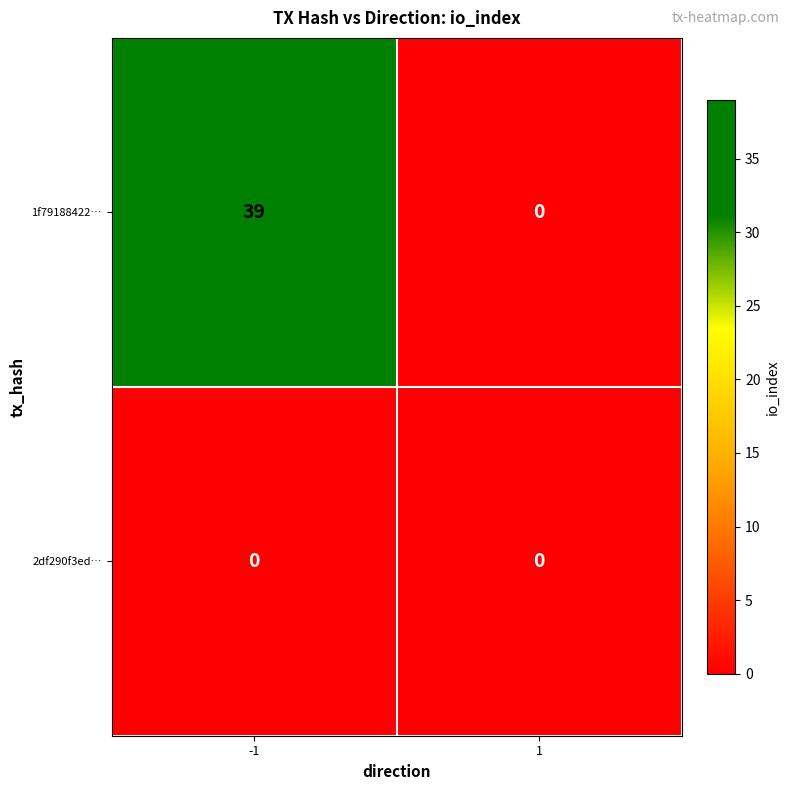

What is the sum of all 1f79188422… values?

39